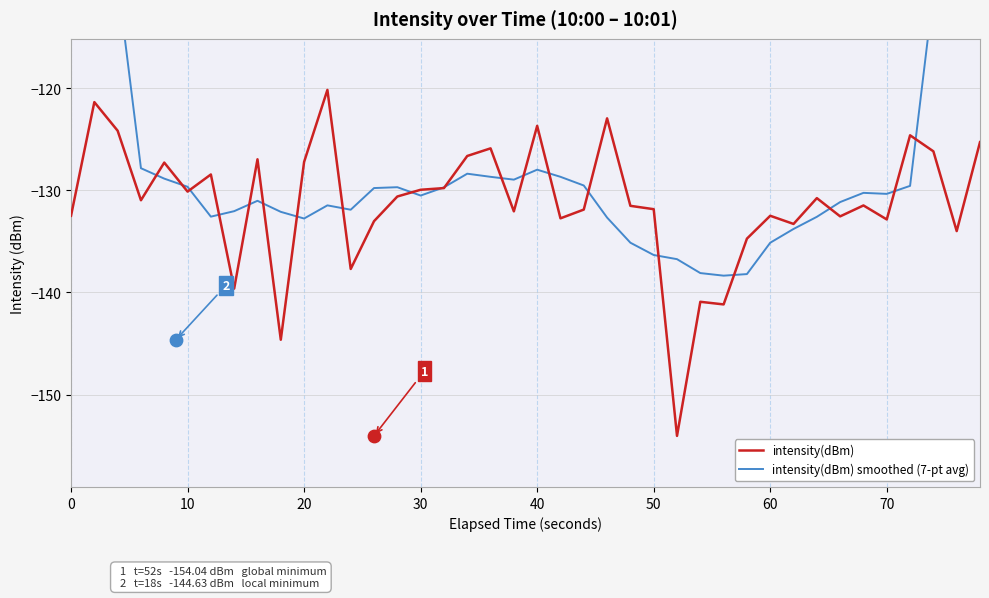

Which series has the largest total across all categories?

intensity(dBm) smoothed (7-pt avg)